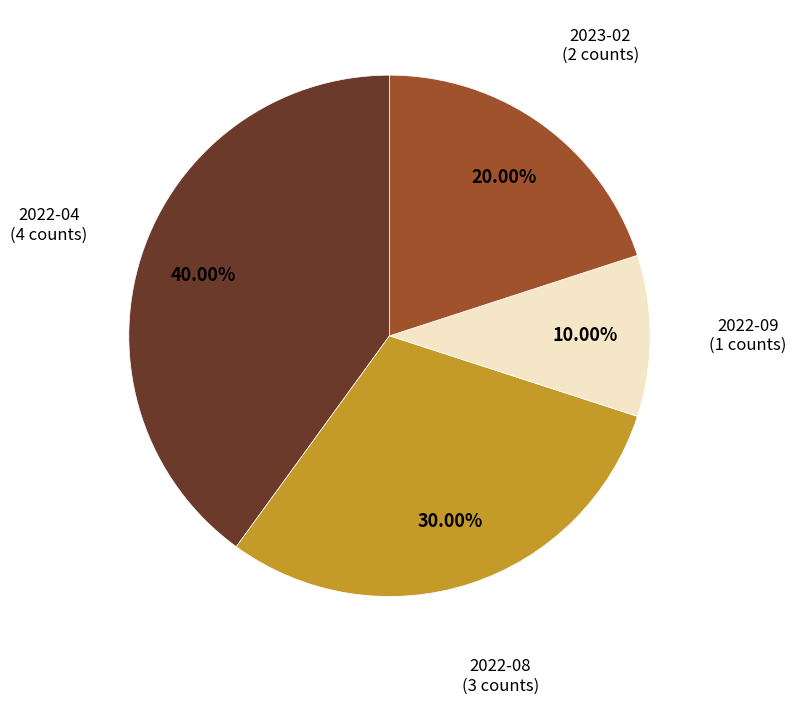

How many slices are in this pie chart?

4